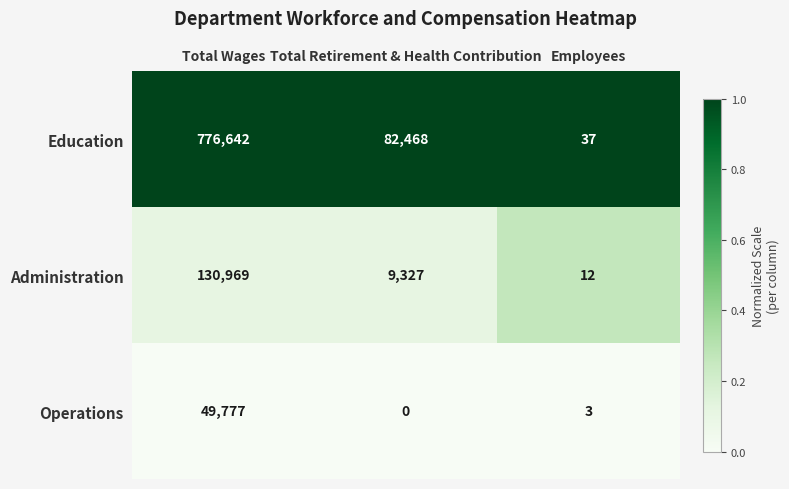

What is the average value of the Administration series?

46769